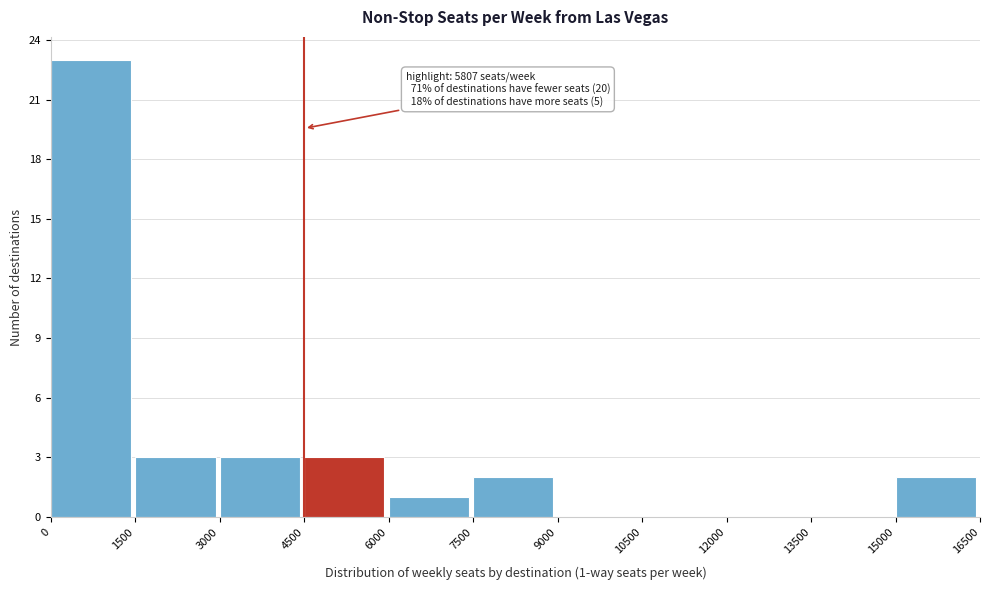

Over which range of the x-axis is the bar tallest?

0 to 1500